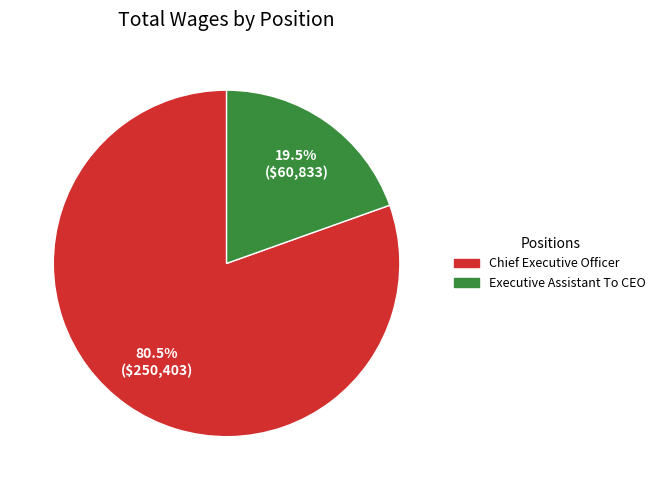

What is the ratio of the value at Chief Executive Officer to the value at Executive Assistant To CEO?

4.1